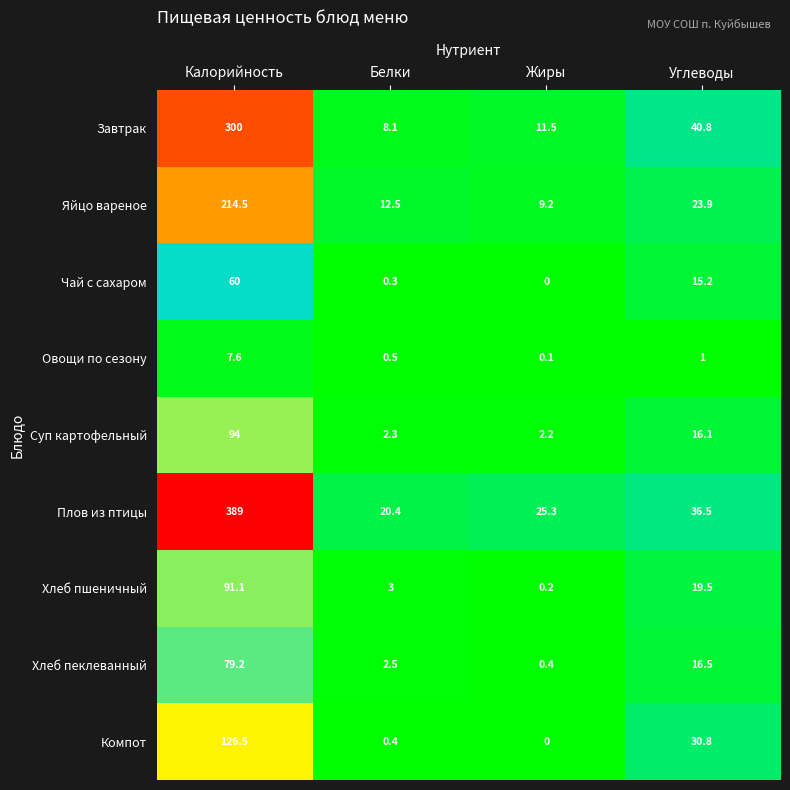

True or false: Завтрак has a value of 300.0 at Калорийность.

True